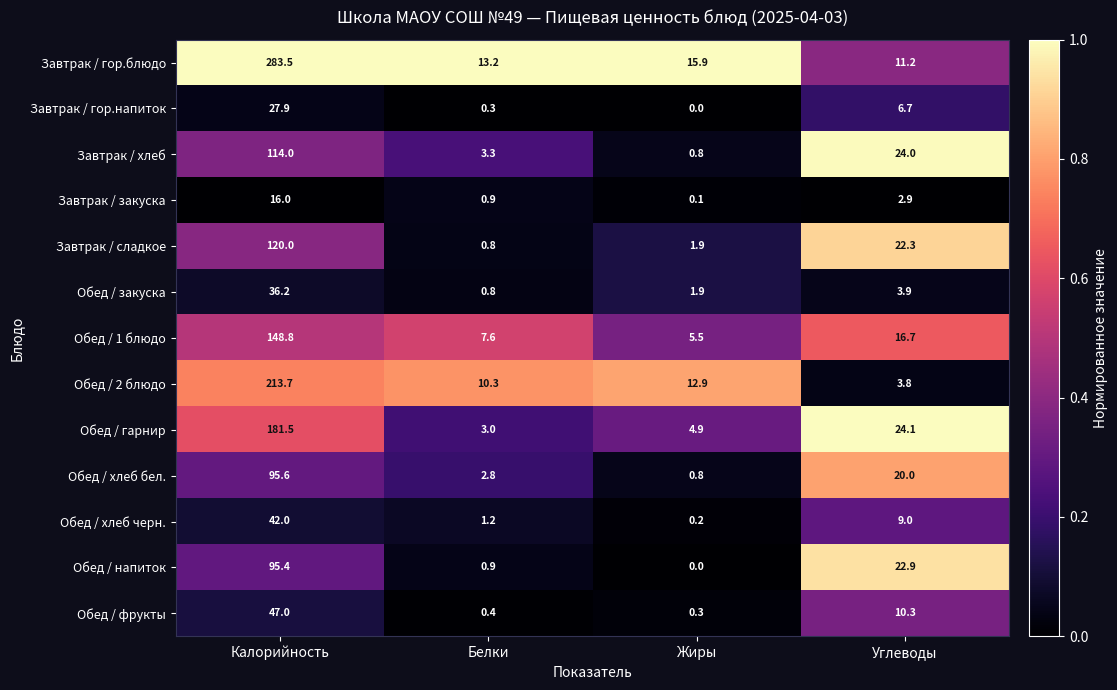

What is the difference between the Обед / фрукты values at Жиры and Углеводы?

10.0